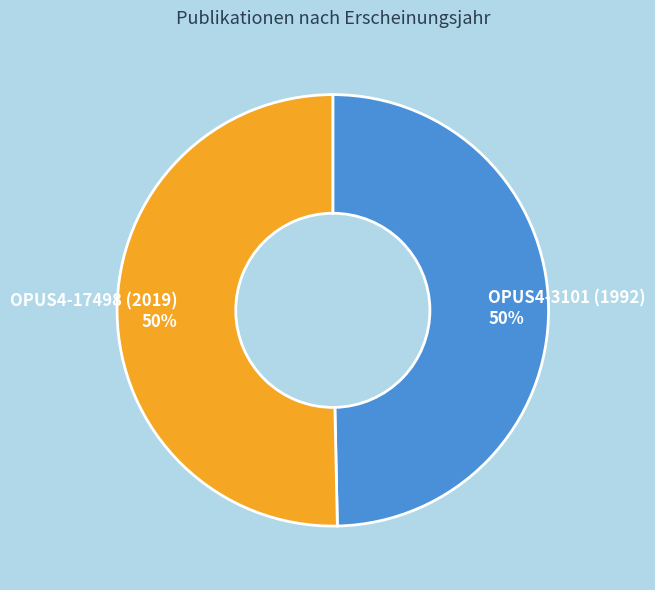

Combined, do OPUS4-17498 (2019) and OPUS4-3101 (1992) account for over 50%?

Yes